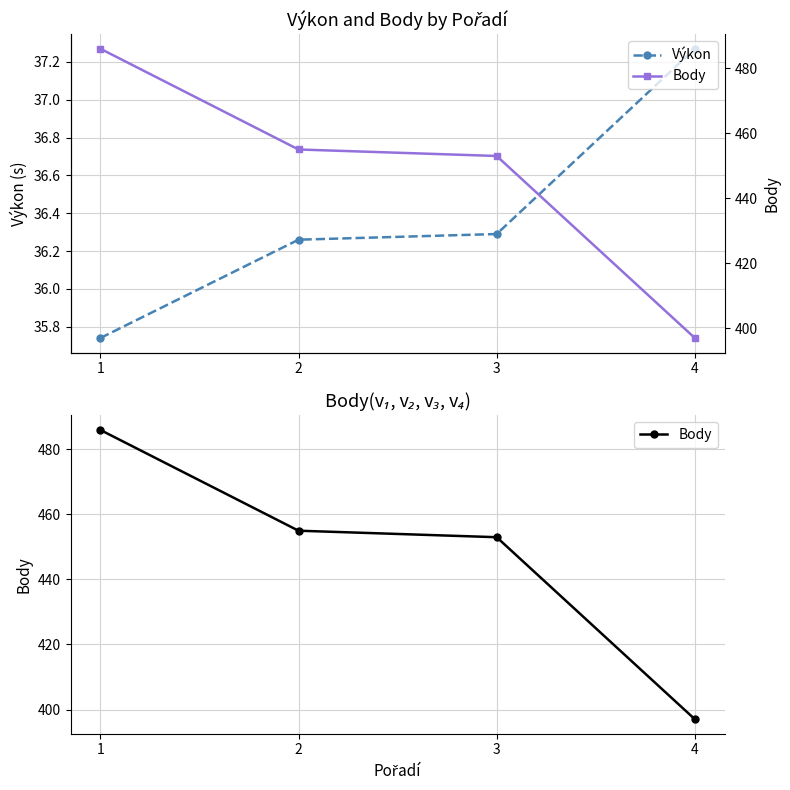

What is the total value across all series at 3?

489.3